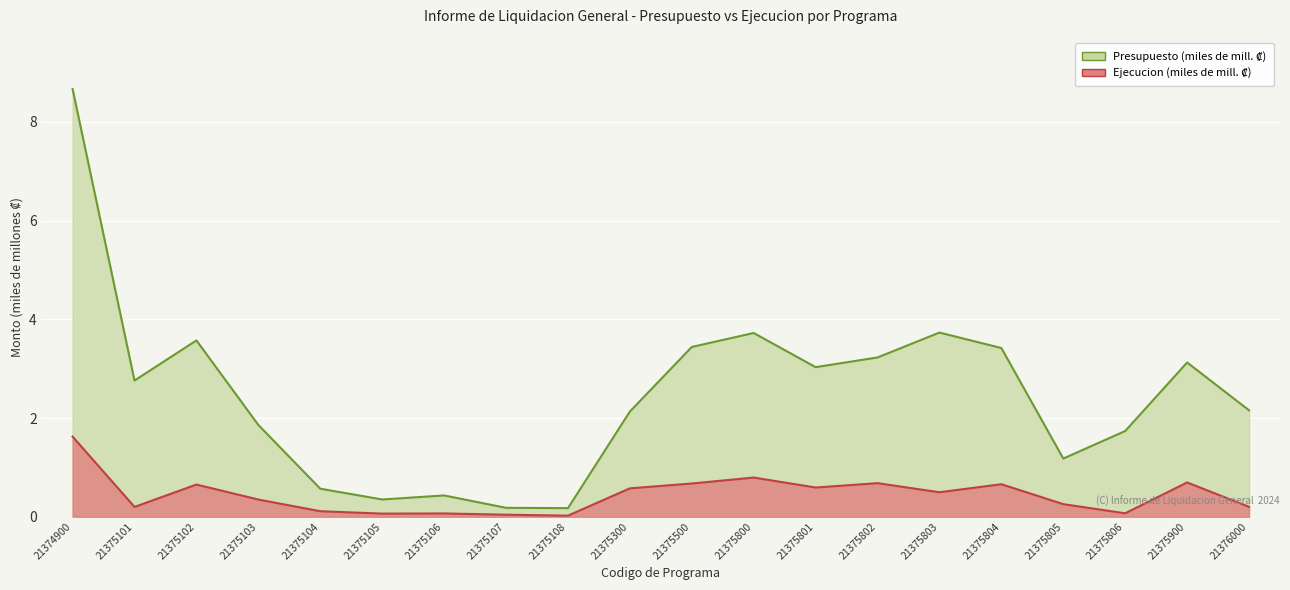

Rank the series by their maximum value, from lowest to highest.

Ejecucion, Presupuesto